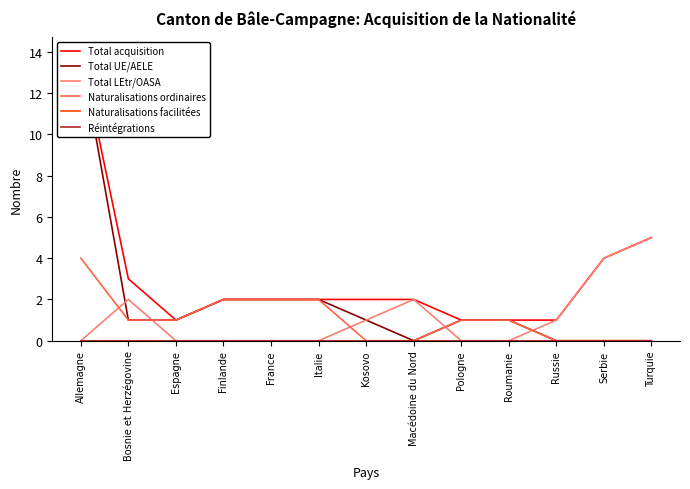

What is the difference between the highest and lowest values at Bosnie et Herzégovine?

3